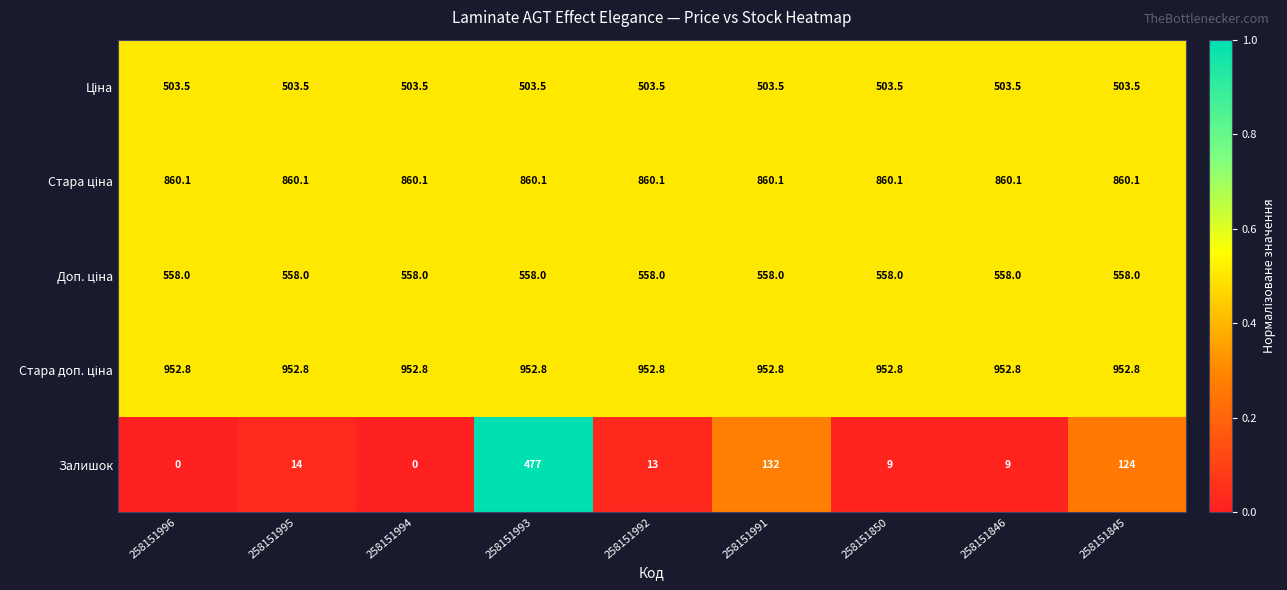

At how many categories does at least one series exceed 0?

9